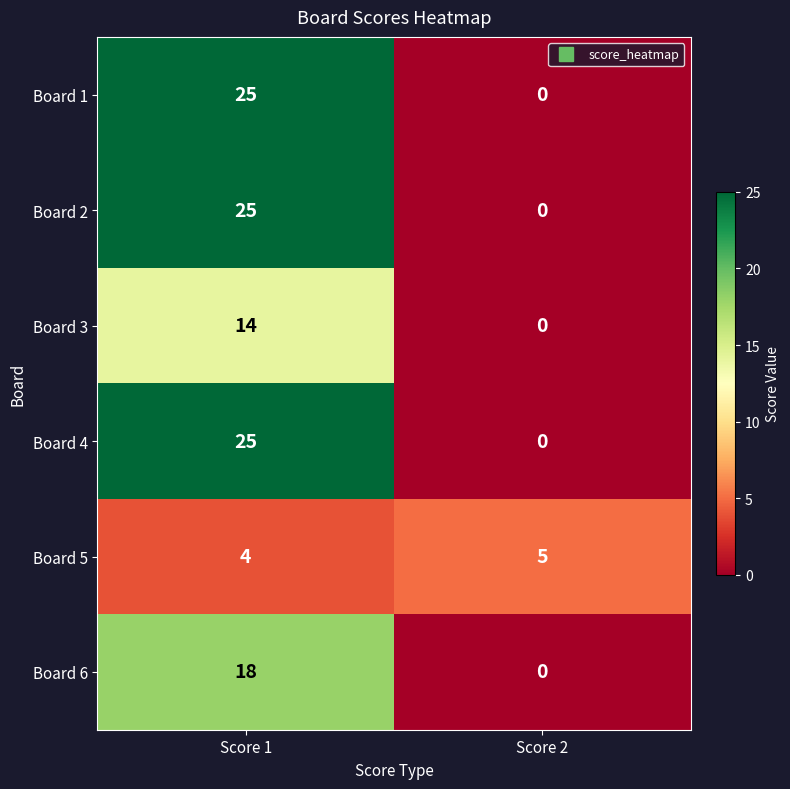

List the labels in order of Board 5 value, largest first.

Score 2, Score 1